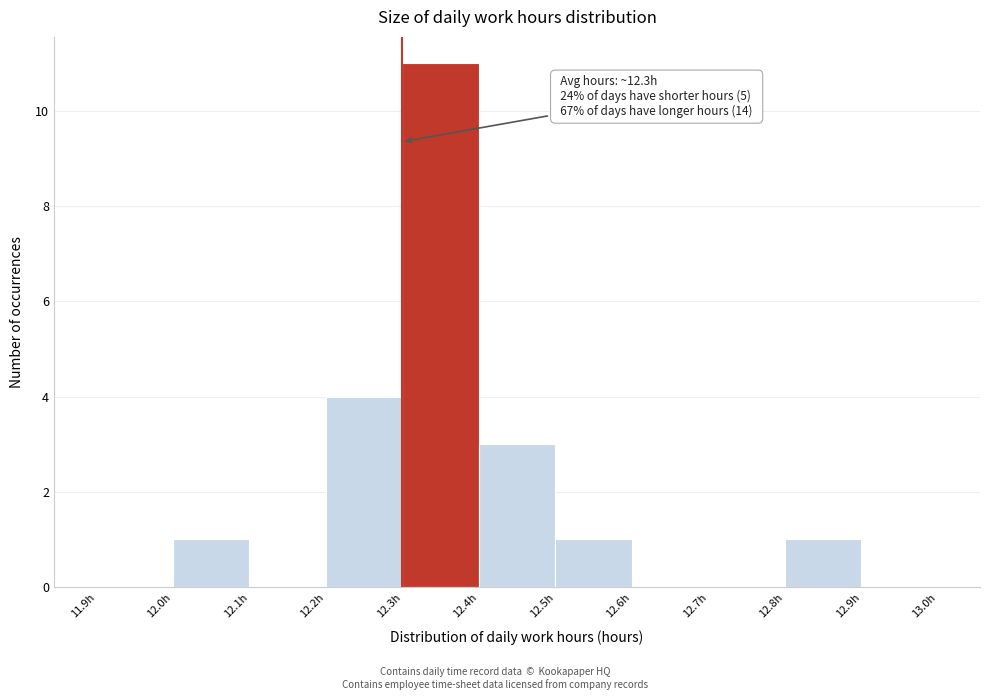

Over which range of the x-axis is the bar tallest?

12.3 to 12.4